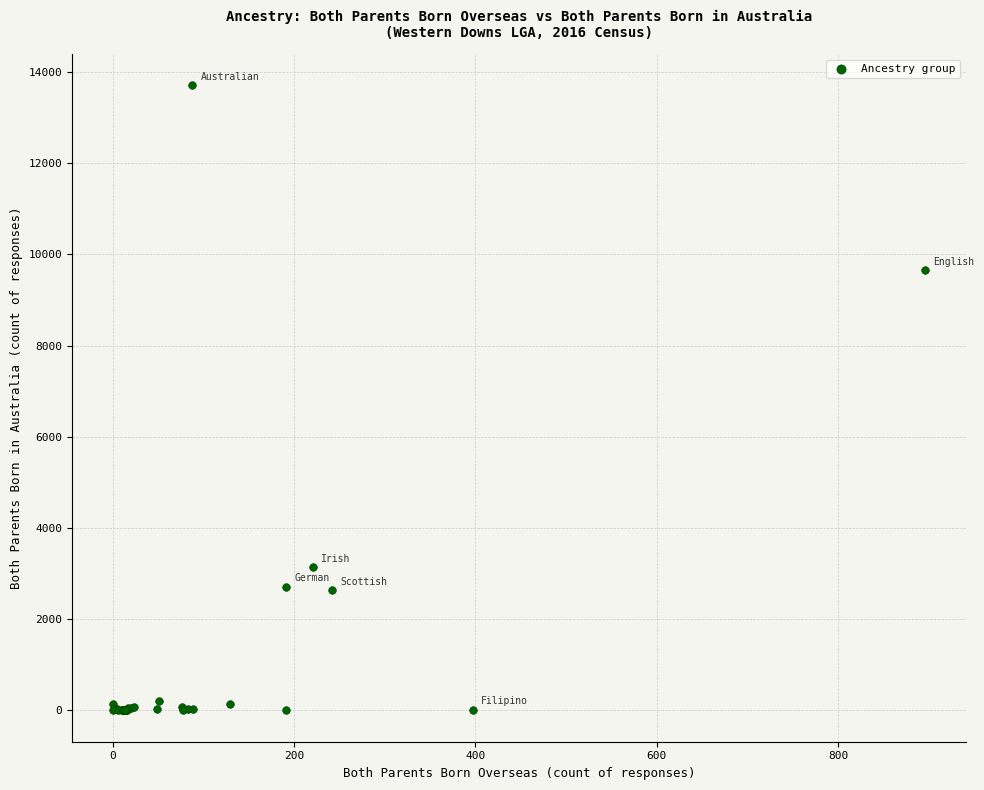

What Y value in the scatter plot is closest to 6853?

9651